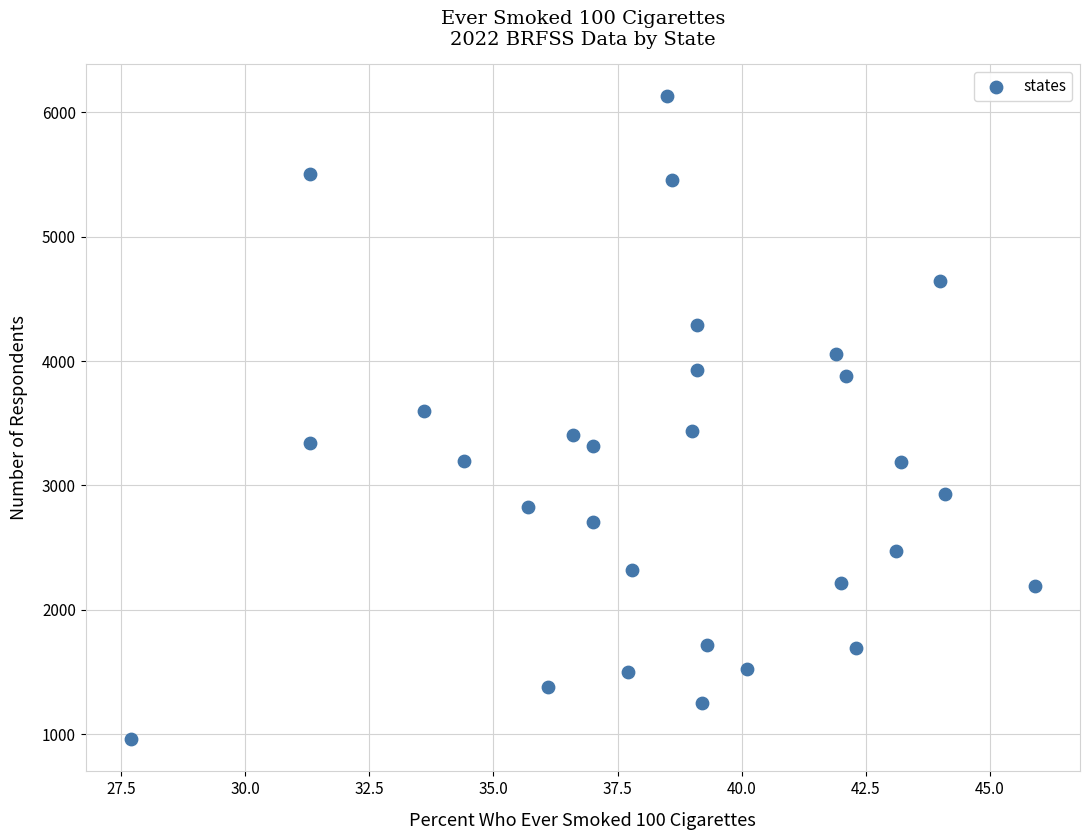

What is the range of Y values (max minus min)?

5171